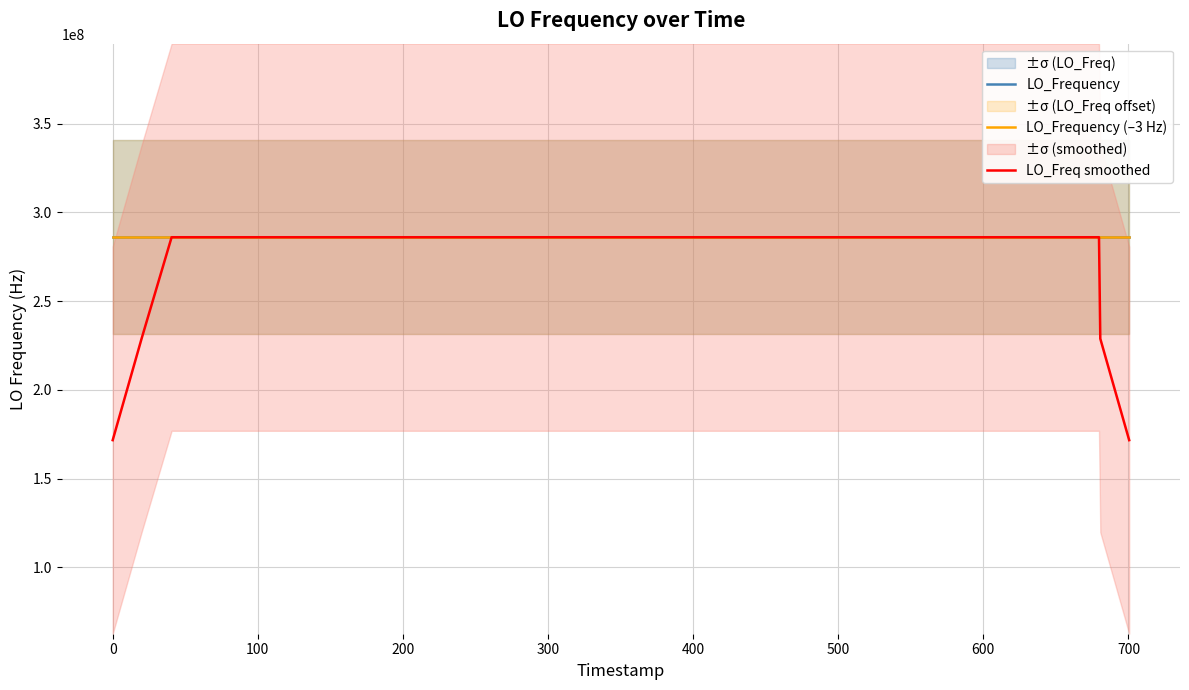

What is the highest value of the LO_Freq smoothed series?

286047008.2